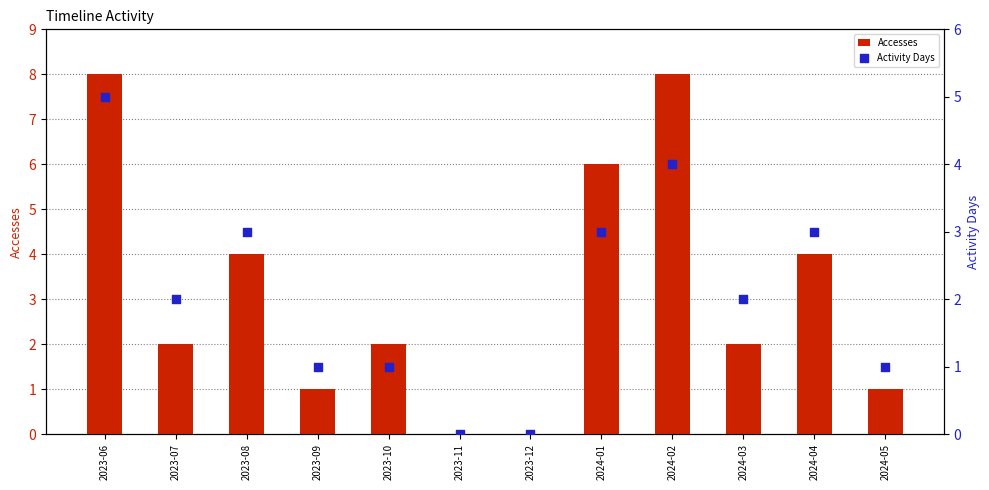

Which series has the largest total across all categories?

Accesses